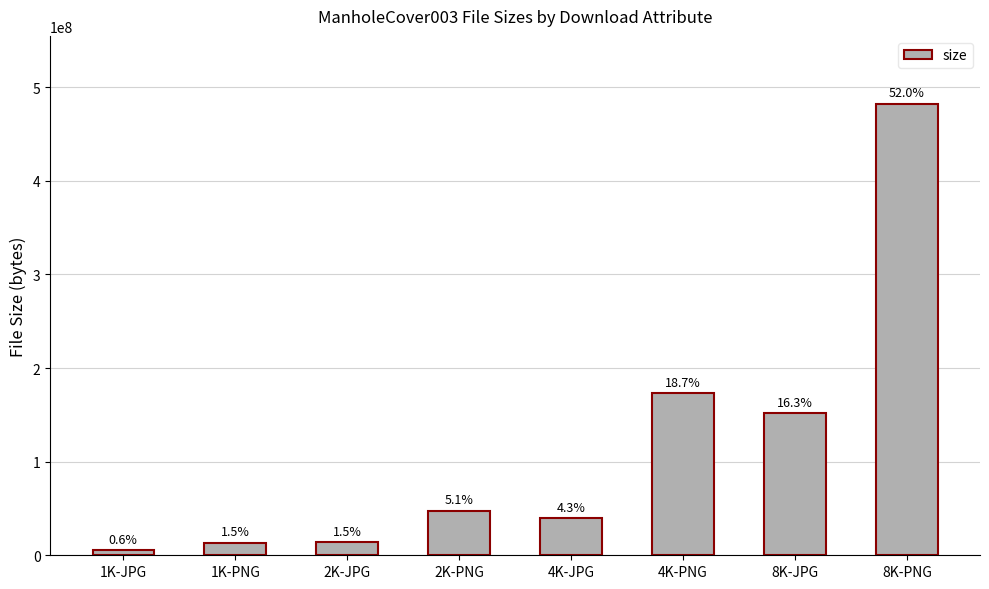

How many bars are there in total?

8